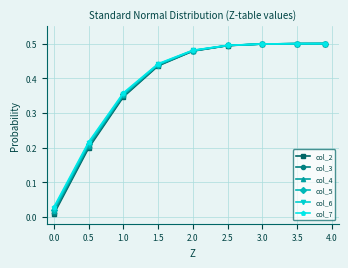

Count the number of data series in this chart.

6